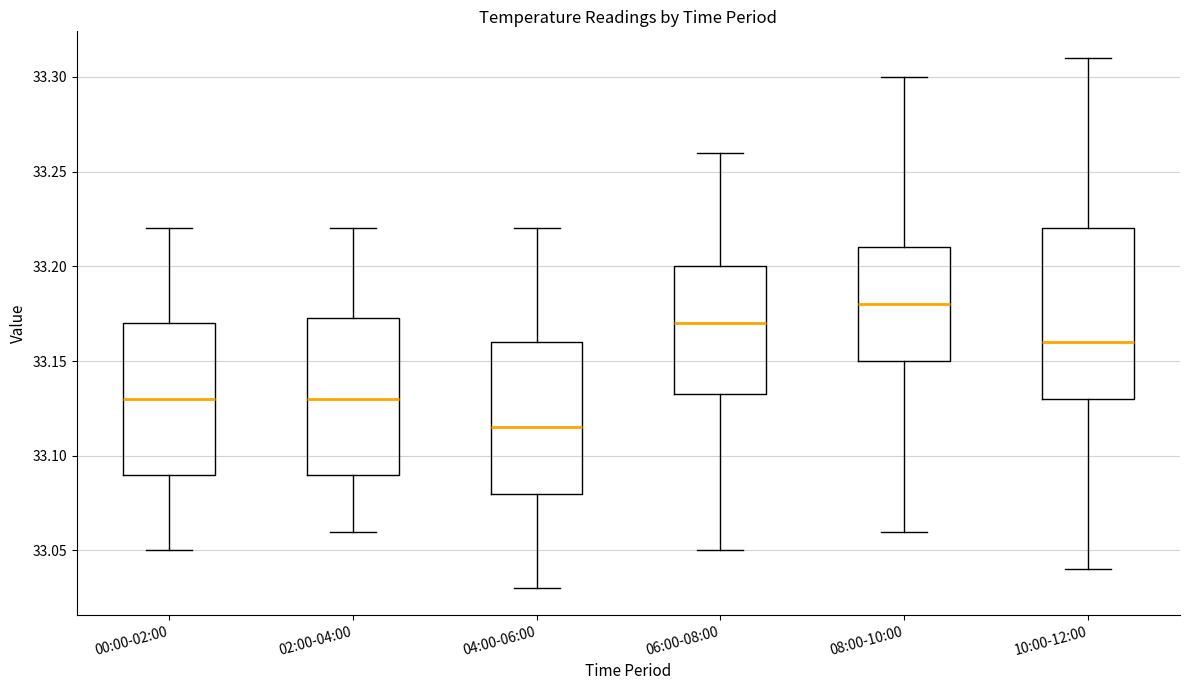

Reading left to right, transcribe this box plot: for each box, give where its median line is, the range the box spans, and where its two whiskers end, as read against the y-axis. The values are not printed on the chart, so give them approximately, as read against the axis.

00:00-02:00: median 33.130, box 33.090 to 33.170, whiskers 33.050 to 33.220
02:00-04:00: median 33.130, box 33.090 to 33.175, whiskers 33.060 to 33.220
04:00-06:00: median 33.115, box 33.080 to 33.160, whiskers 33.030 to 33.220
06:00-08:00: median 33.170, box 33.135 to 33.200, whiskers 33.050 to 33.260
08:00-10:00: median 33.180, box 33.150 to 33.210, whiskers 33.060 to 33.300
10:00-12:00: median 33.160, box 33.130 to 33.220, whiskers 33.040 to 33.310